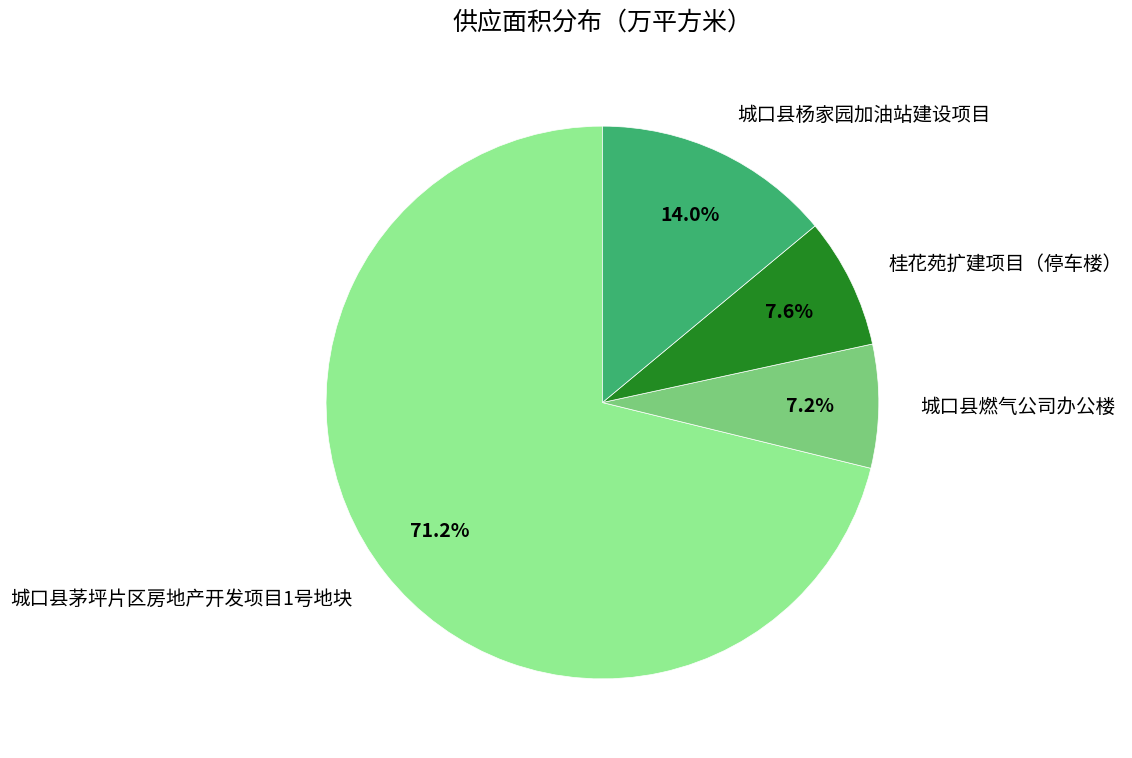

What percentage is NOT represented by 城口县茅坪片区房地产开发项目1号地块?

28.8%